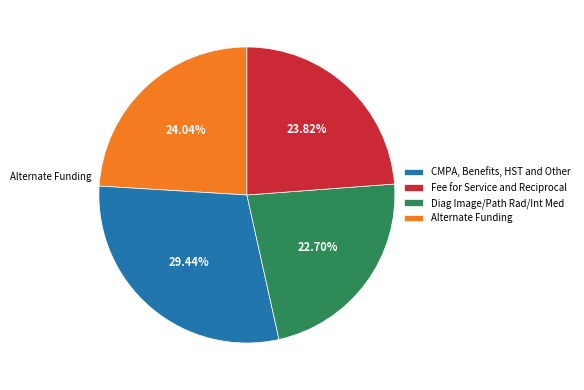

Is the sum of Alternate Funding and Diag Image/Path Rad/Int Med greater than half?

No